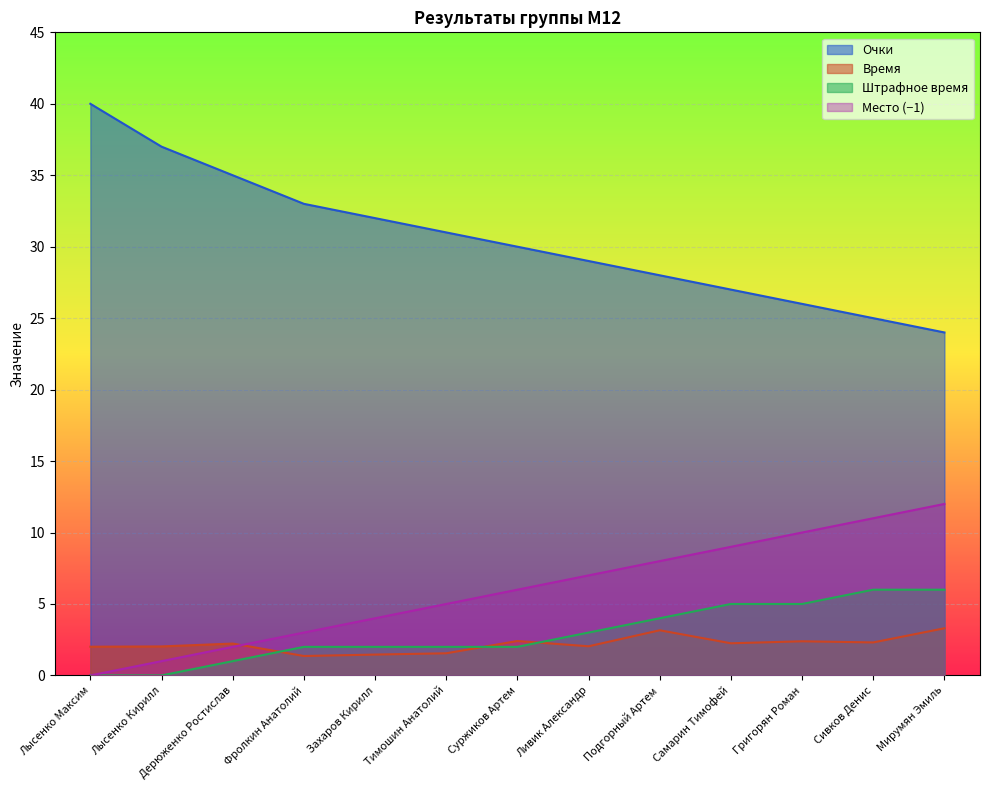

What is the approximate value of Место at Самарин Тимофей?

9.0